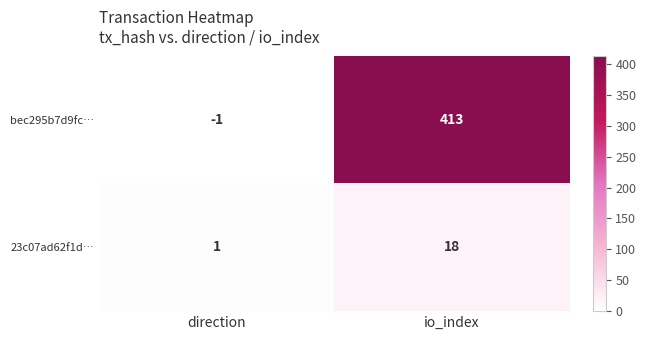

Rank the series at io_index from highest to lowest value.

bec295b7d9fc…, 23c07ad62f1d…